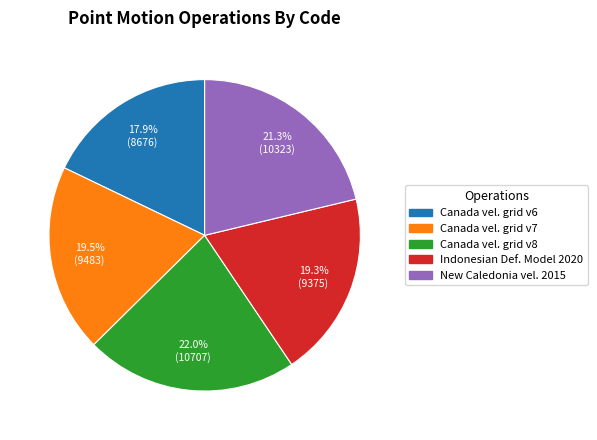

Is there a majority slice in this chart?

No